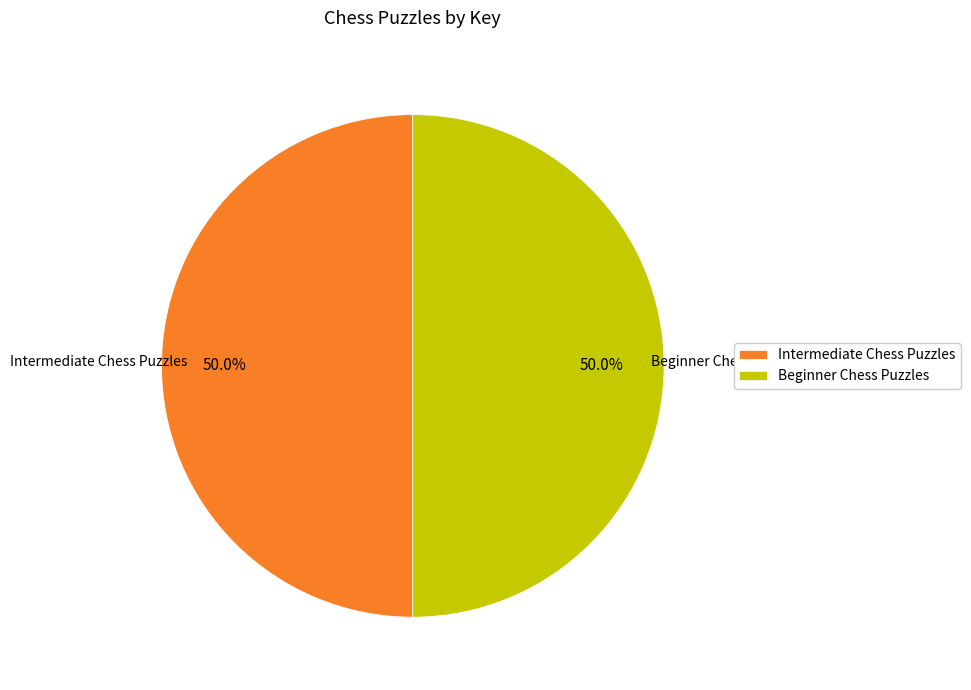

What is the ratio of the value at Beginner Chess Puzzles to the value at Intermediate Chess Puzzles?

1.0